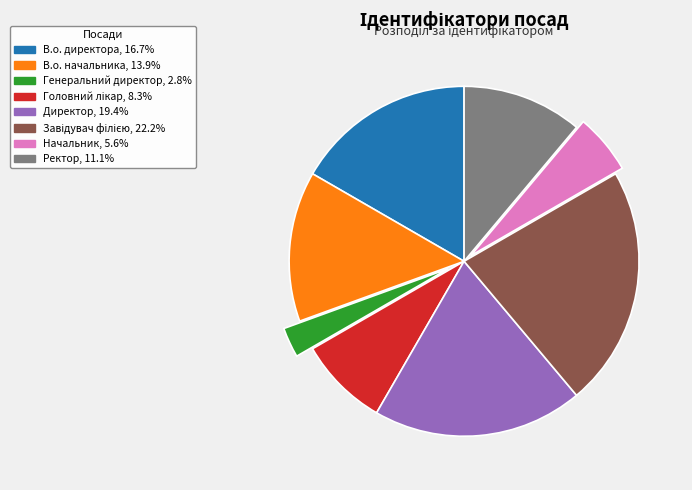

Which category has the smallest portion of the pie?

Генеральний директор